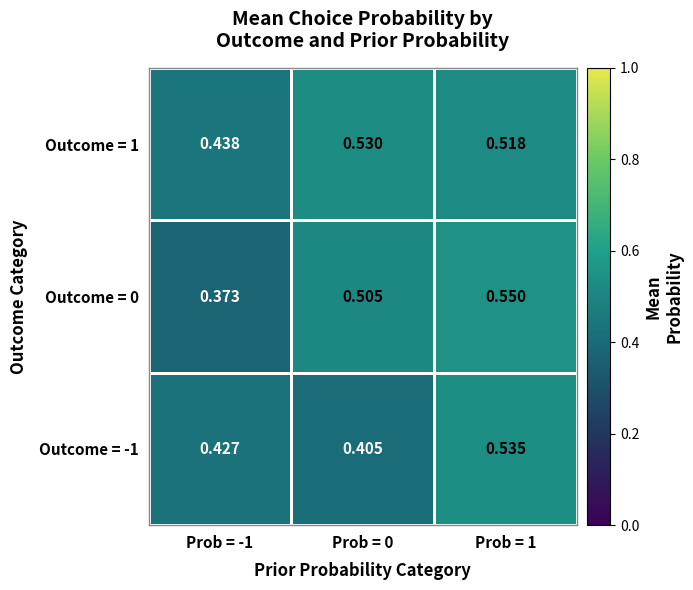

Is the value of Outcome = 0 at Prob = 0 greater than the value of Outcome = -1 at Prob = 0?

Yes